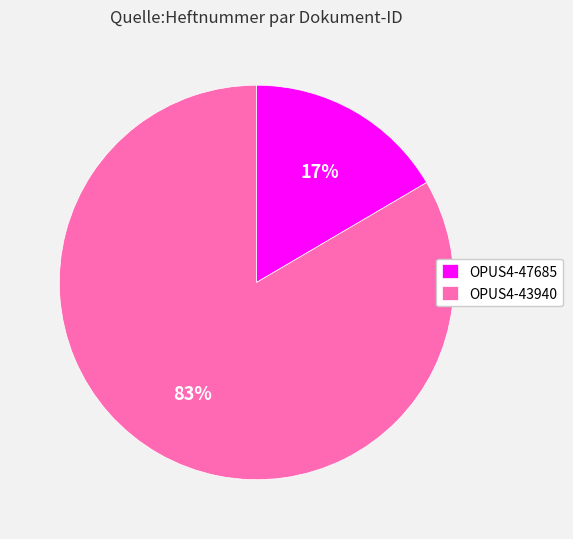

Which slice represents more than half of the pie?

OPUS4-43940